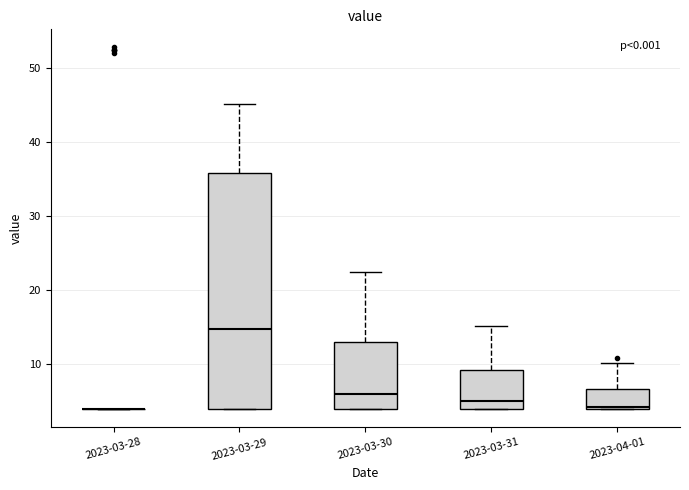

Where does the upper whisker of the box for 2023-04-01 end on the y-axis? The values are not printed on the chart, so give them approximately, as read against the axis.

10